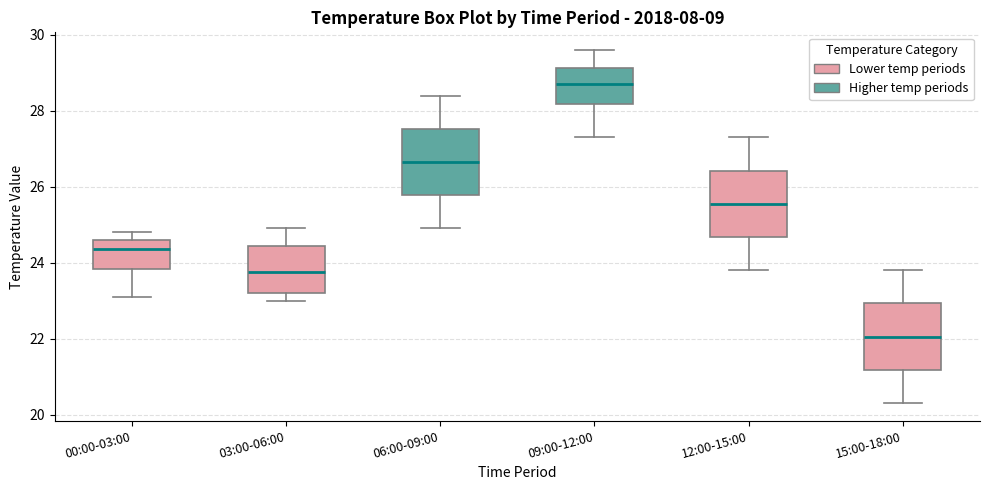

Reading left to right, transcribe this box plot: for each box, give where its median line is, the range the box spans, and where its two whiskers end, as read against the y-axis. The values are not printed on the chart, so give them approximately, as read against the axis.

00:00-03:00: median 24.4, box 23.8 to 24.6, whiskers 23.2 to 24.8
03:00-06:00: median 23.8, box 23.2 to 24.4, whiskers 23.0 to 25.0
06:00-09:00: median 26.6, box 25.8 to 27.6, whiskers 25.0 to 28.4
09:00-12:00: median 28.8, box 28.2 to 29.2, whiskers 27.4 to 29.6
12:00-15:00: median 25.6, box 24.6 to 26.4, whiskers 23.8 to 27.4
15:00-18:00: median 22.0, box 21.2 to 23.0, whiskers 20.4 to 23.8